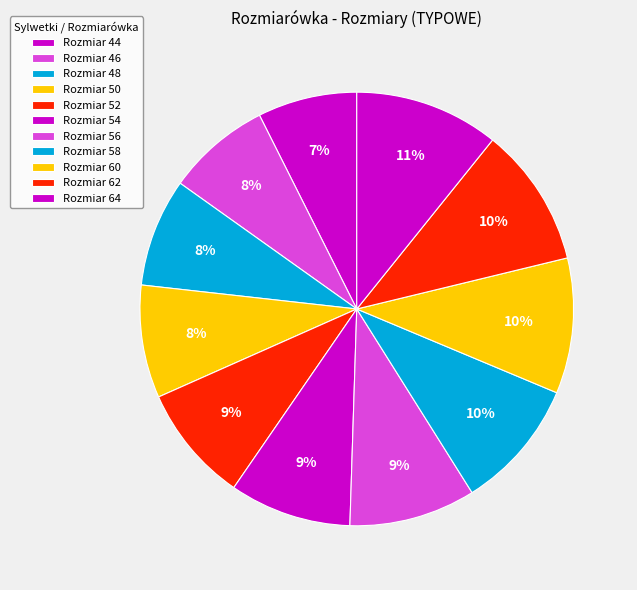

Which slice is the smallest?

44